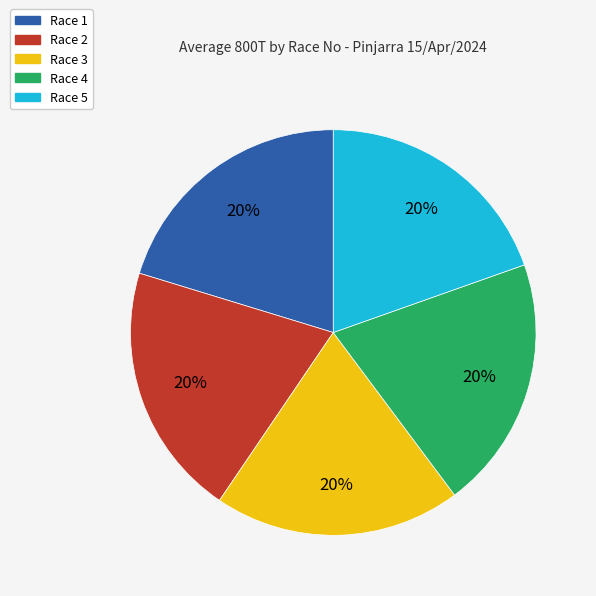

How many segments does this pie chart have?

5